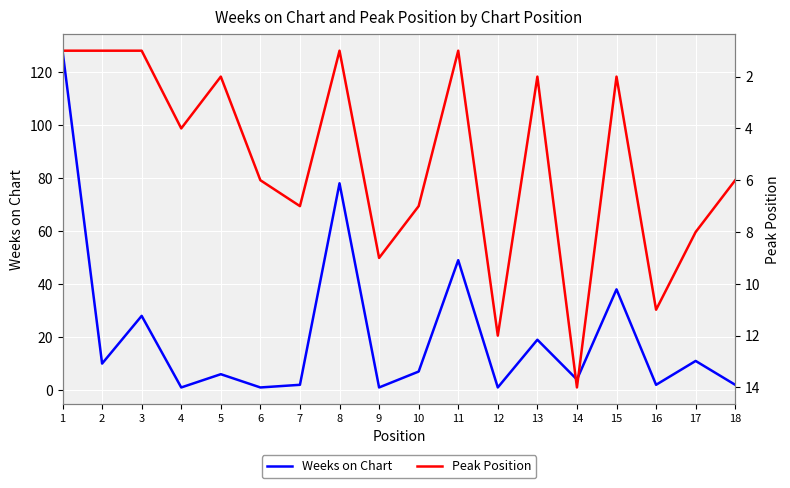

How many times do Weeks on Chart and Peak Position cross each other?

12